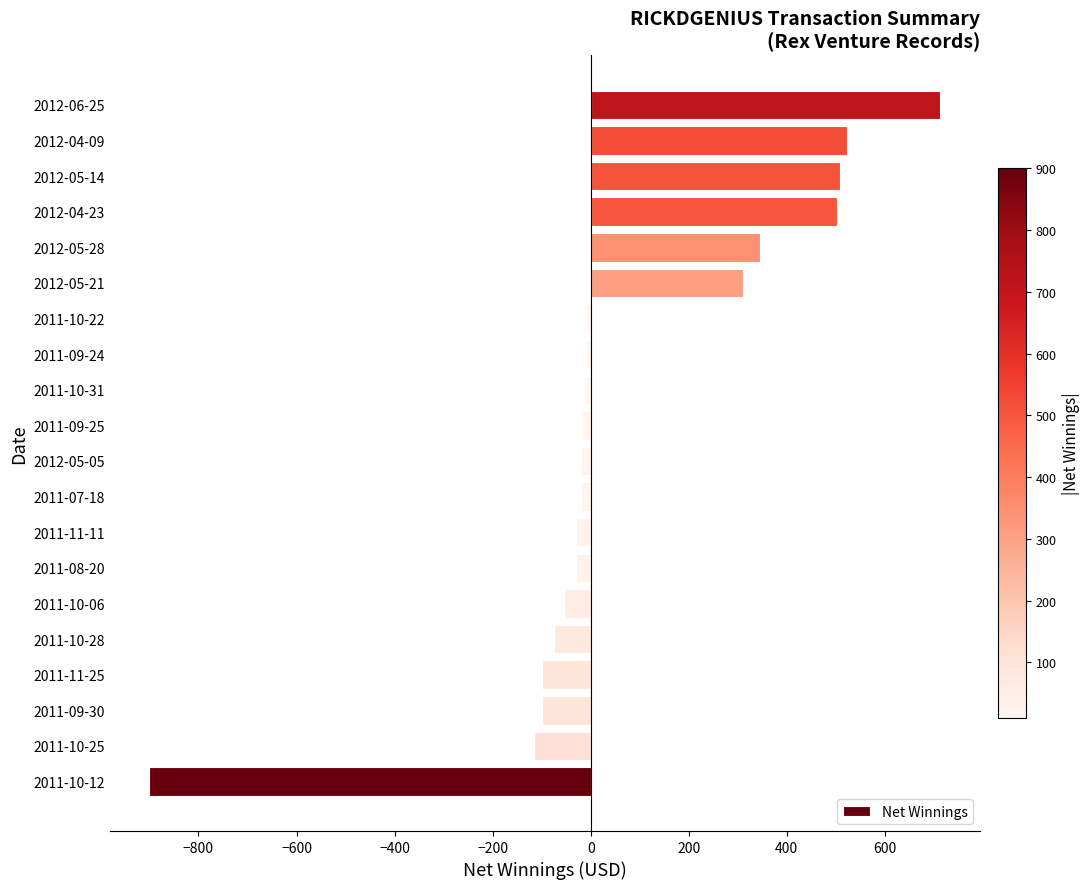

What is the change in value from 2011-11-25 to 2012-05-21?

+410.6